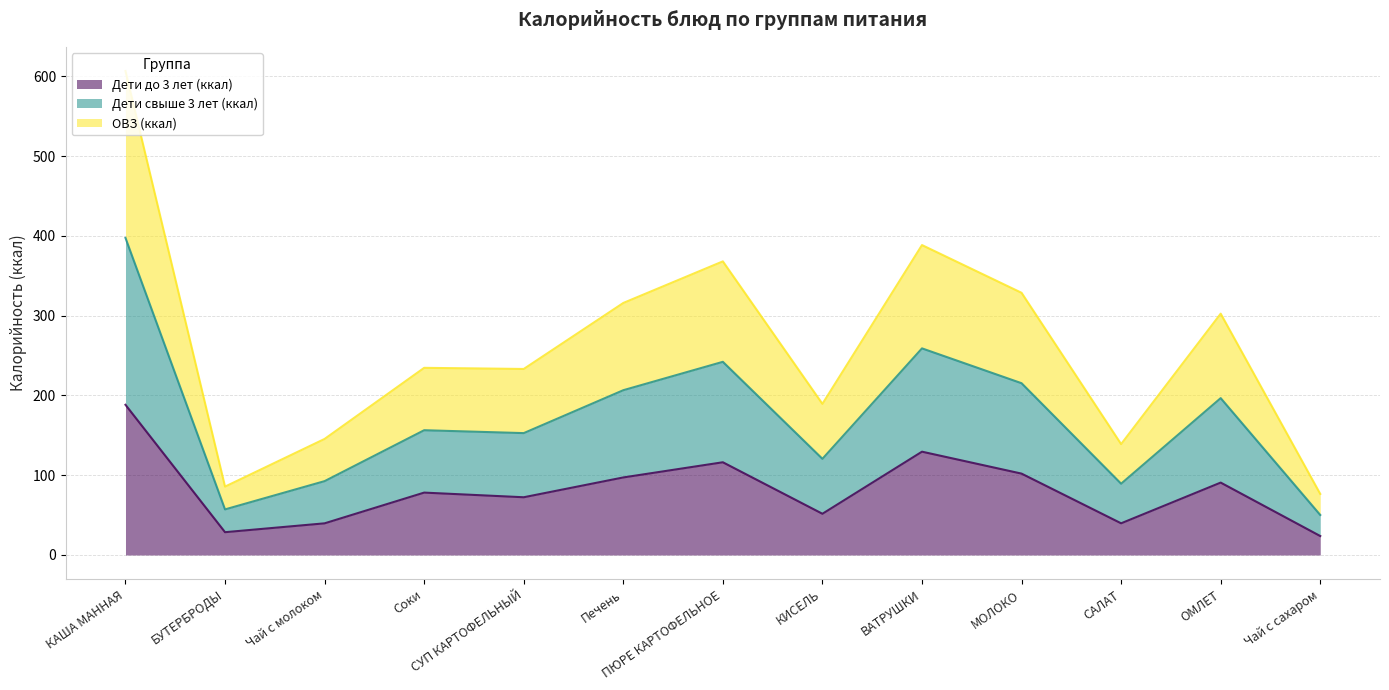

At which label does Дети до 3 лет (ккал) first exceed 78?

КАША МАННАЯ